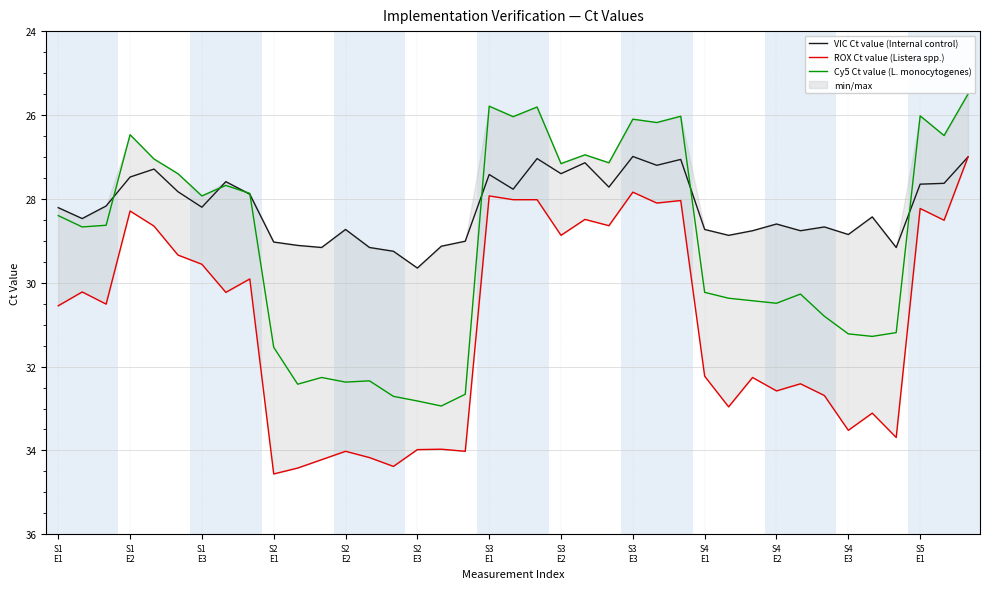

What is the approximate value of Cy5 Ct value (L. monocytogenes) at S2
E2?

32.4